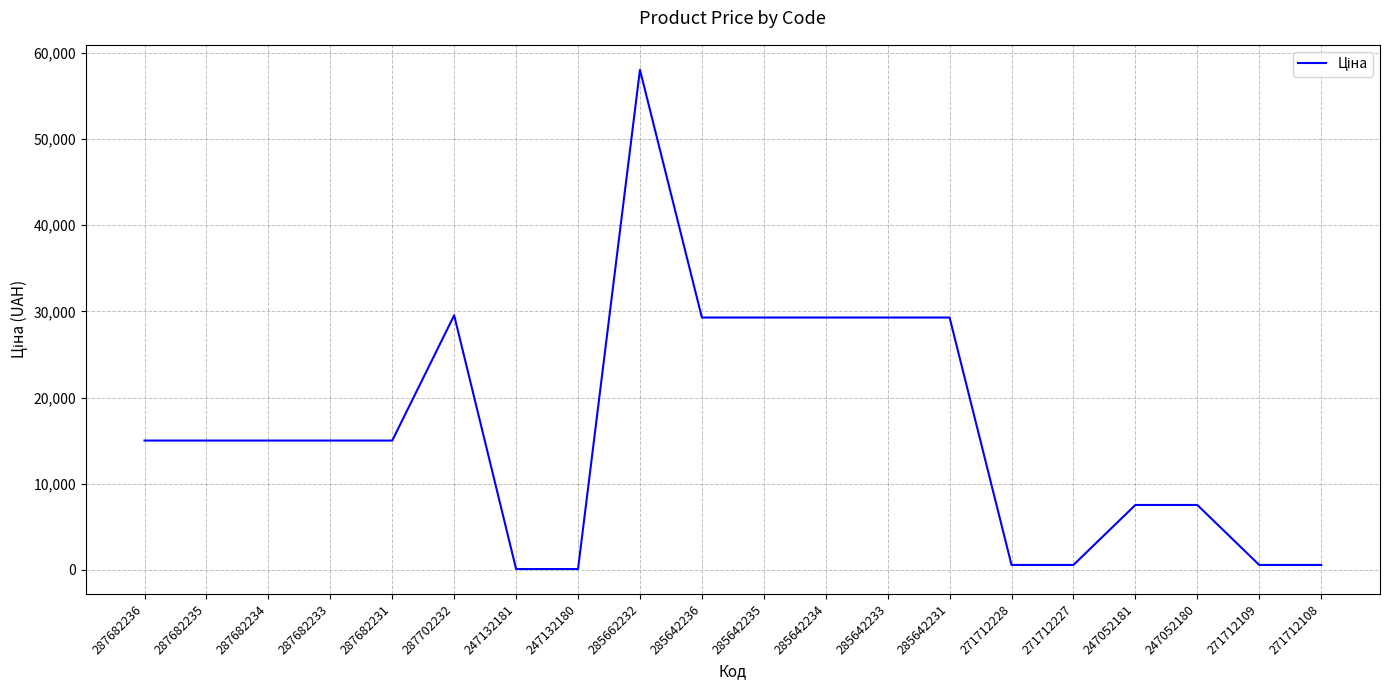

What is the difference between the maximum and second lowest values?

57923.7